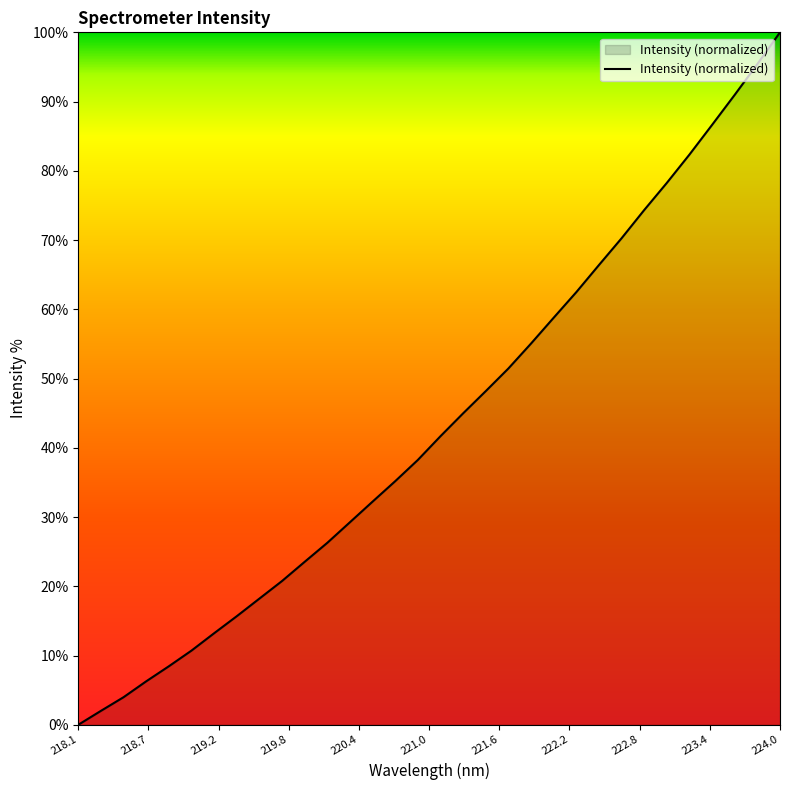

What is the difference between the maximum and minimum values?

100.0